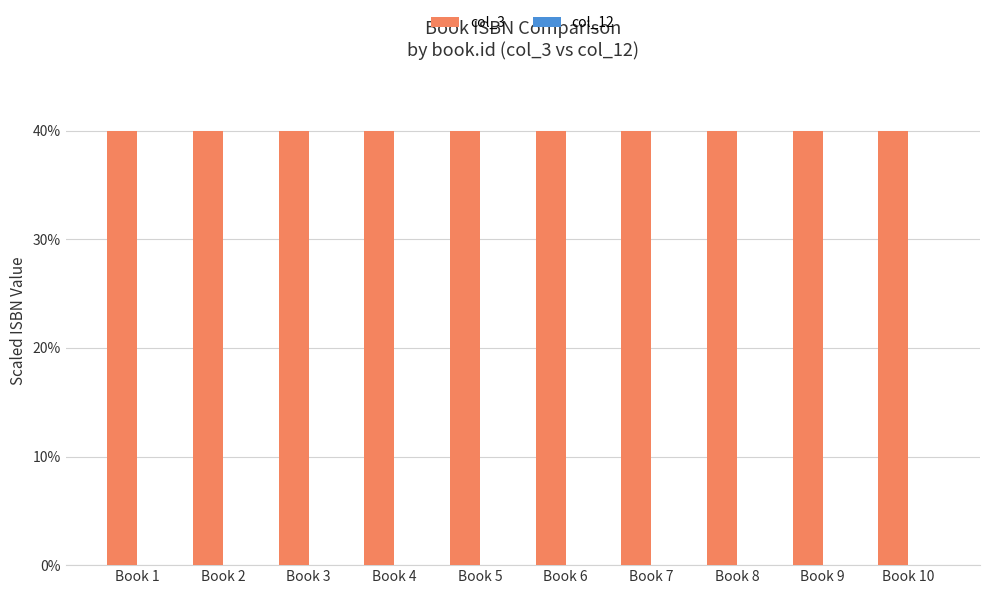

How many distinct data groups are displayed?

2